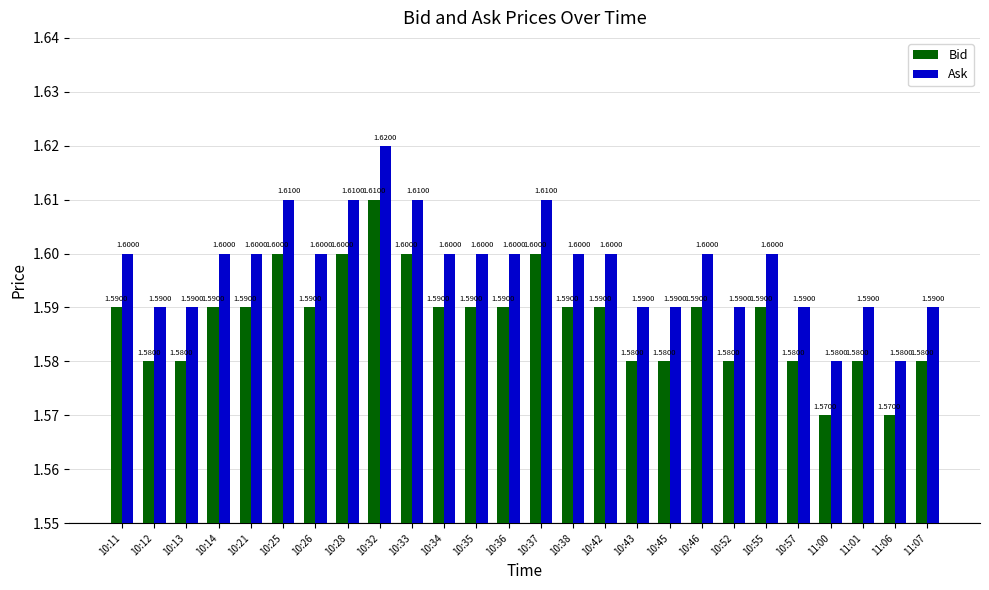

Which series has the largest total across all categories?

Ask